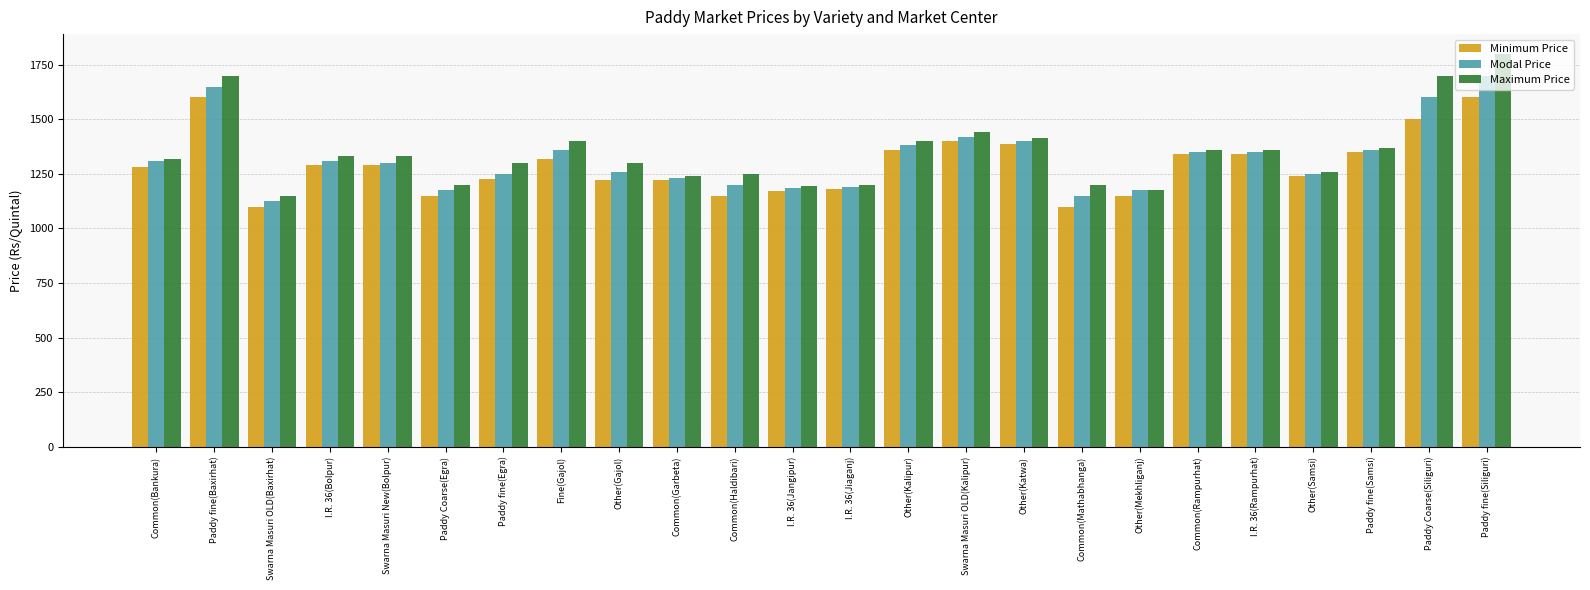

How many groups of bars are there?

24